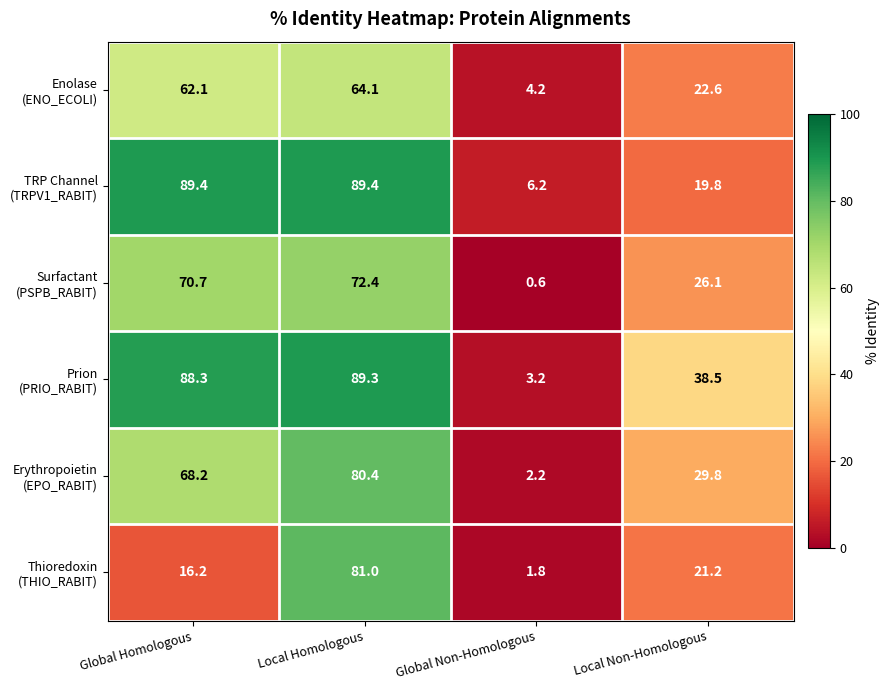

What is the spread (max minus min) of values at Global Non-Homologous?

5.6